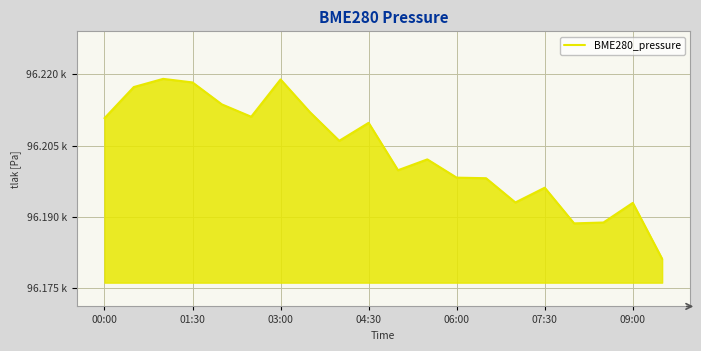

What is the value of the 9th point from the left?

96206.0